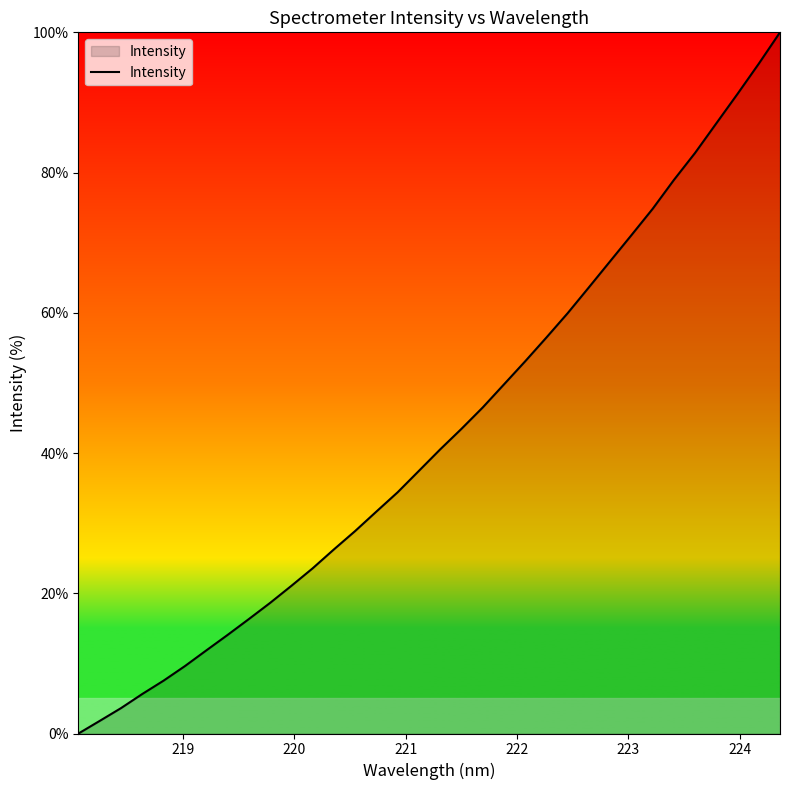

What is the difference between the second highest and minimum values?

95.5